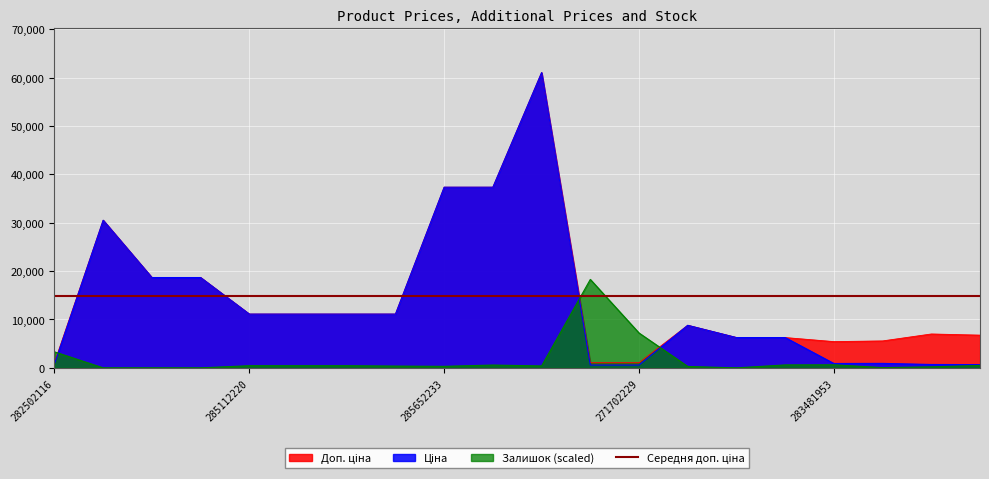

How many data points in Ціна are above 11113?

10